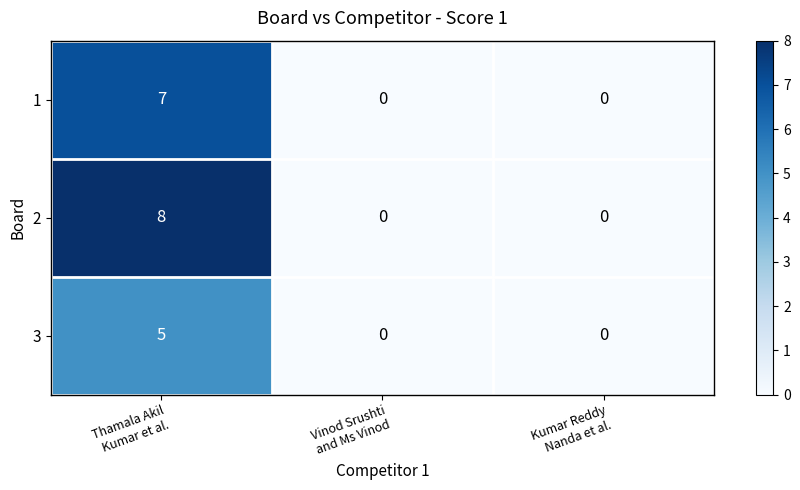

What is the highest value of the 3 series?

5